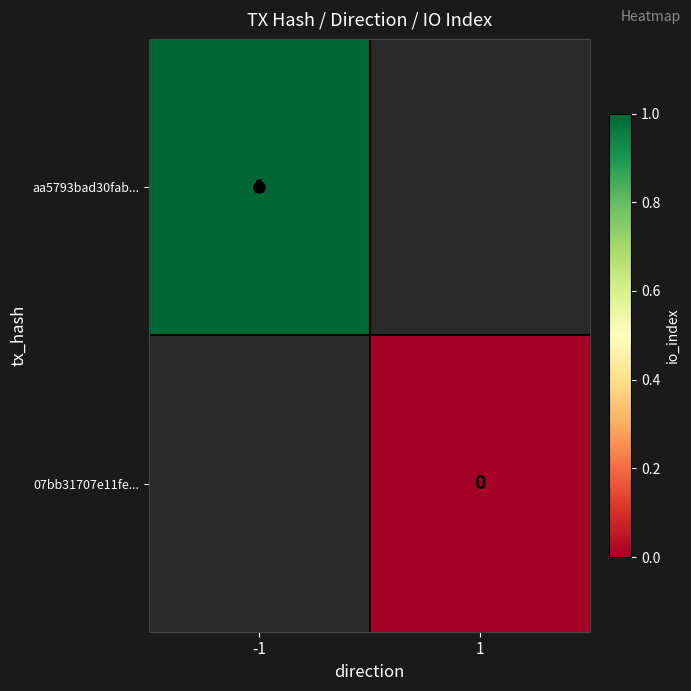

At how many categories does at least one series exceed 0?

1